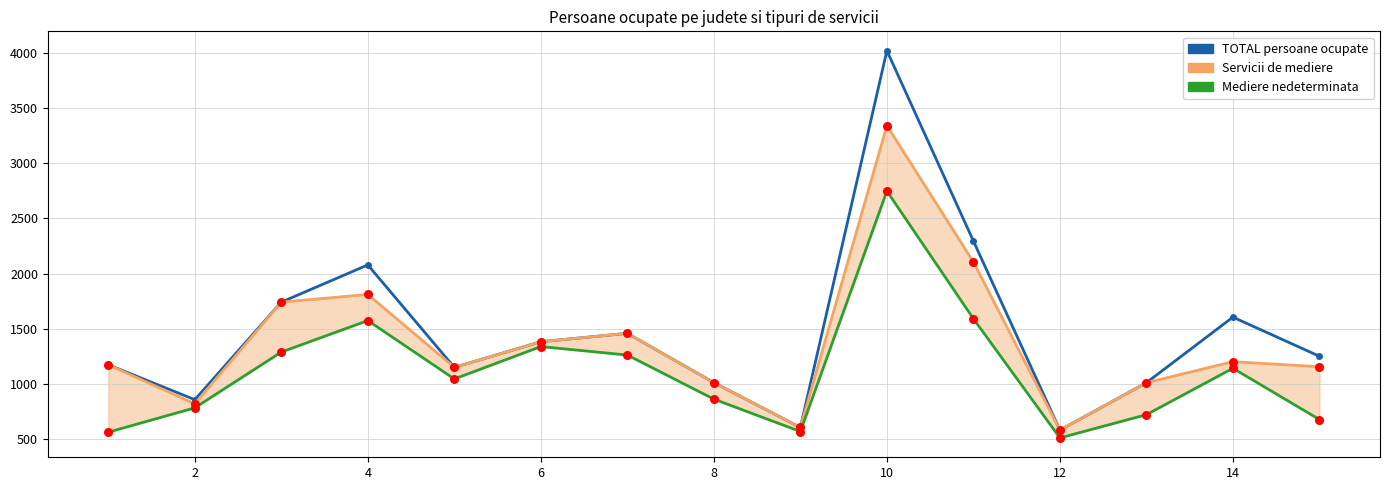

At how many categories does at least one series exceed 1244?

8